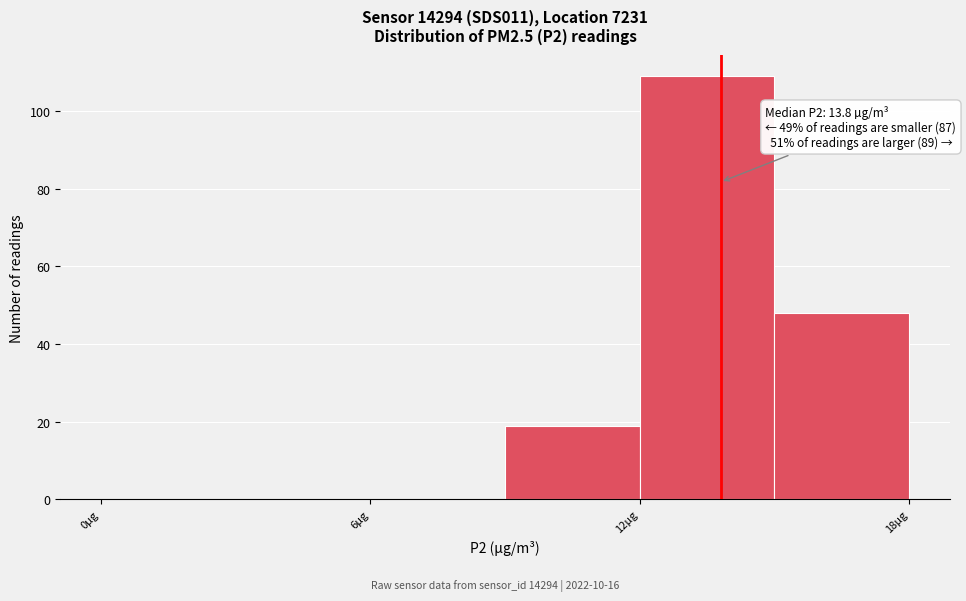

Around what value on the x-axis is the tallest bar? Give the approximate position of its centre, as read against the axis.

14